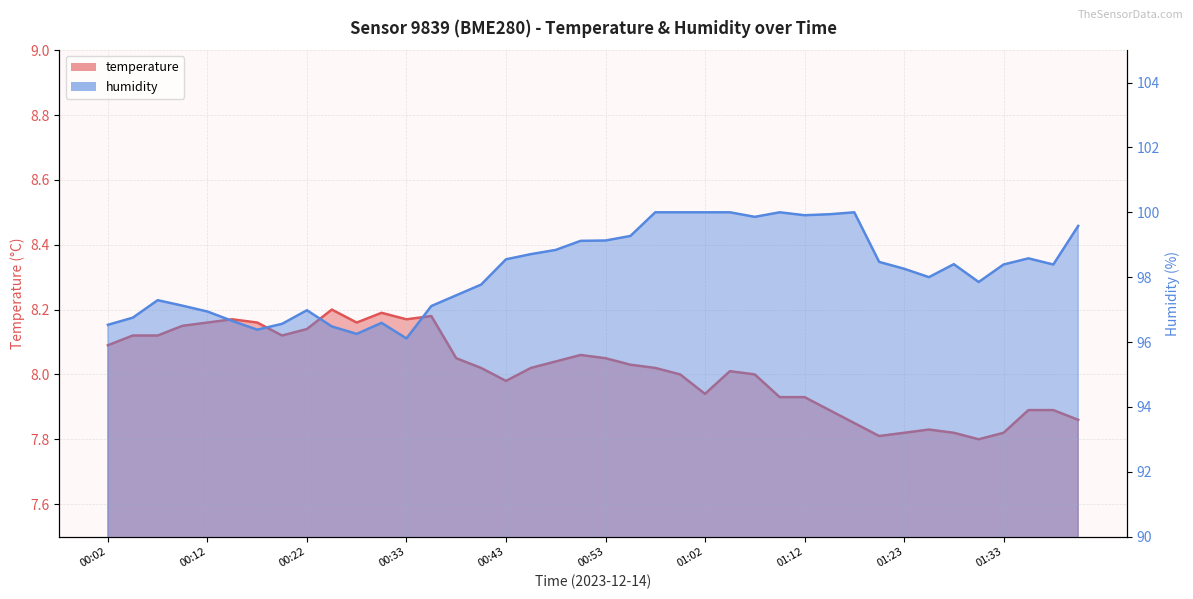

How many lines are shown in the chart?

2